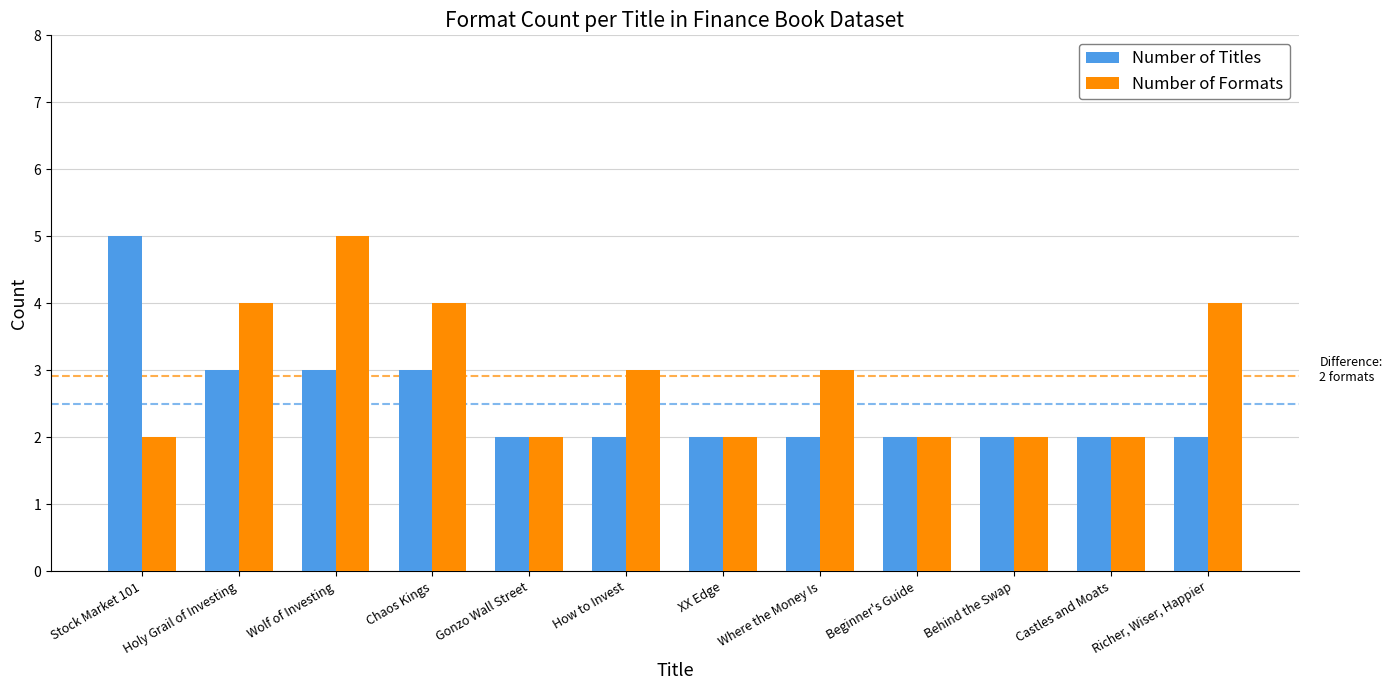

At which category is the sum across all series the highest?

Wolf of Investing